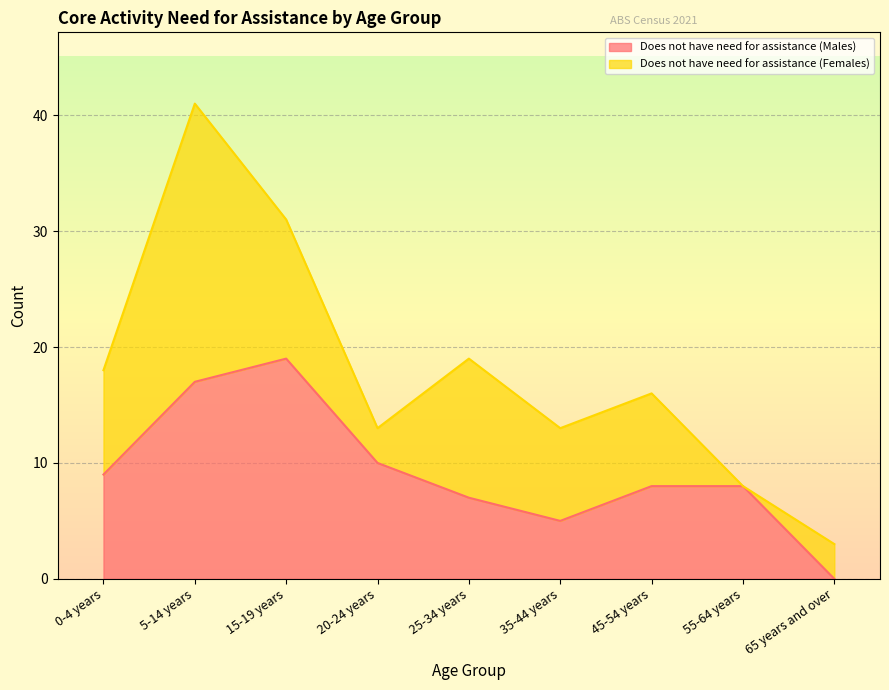

List the labels in order of value, largest first.

15-19 years, 5-14 years, 20-24 years, 0-4 years, 45-54 years, 55-64 years, 25-34 years, 35-44 years, 65 years and over